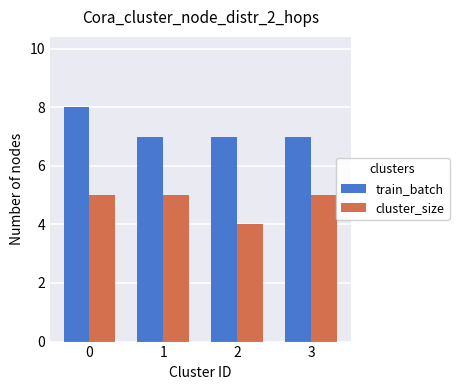

Count the number of data series in this chart.

2